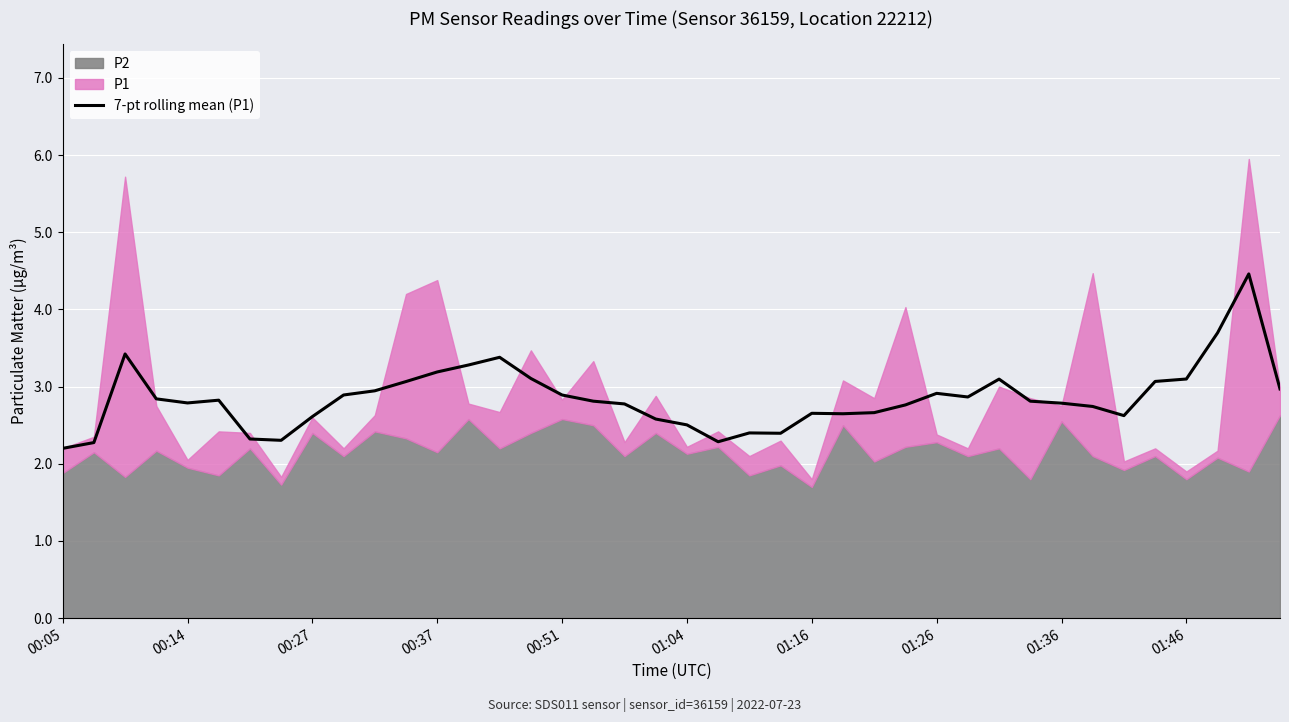

What is the approximate value at 21?

2.3